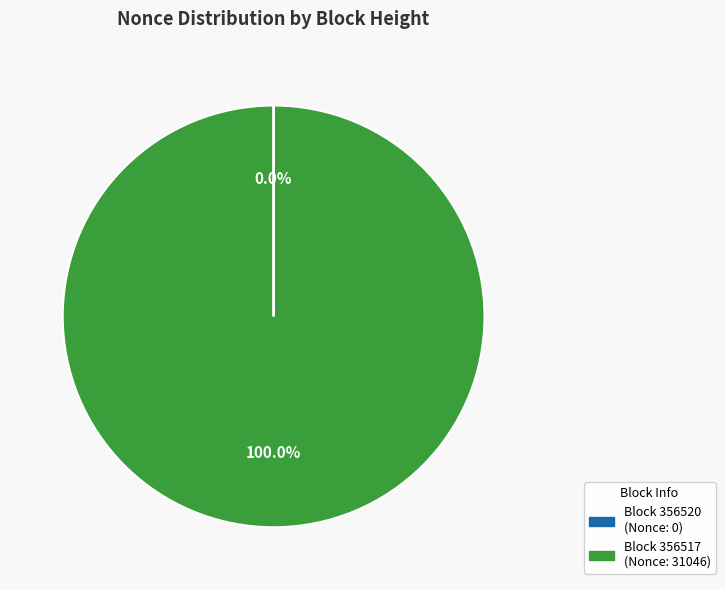

Does any single category account for the majority?

Yes